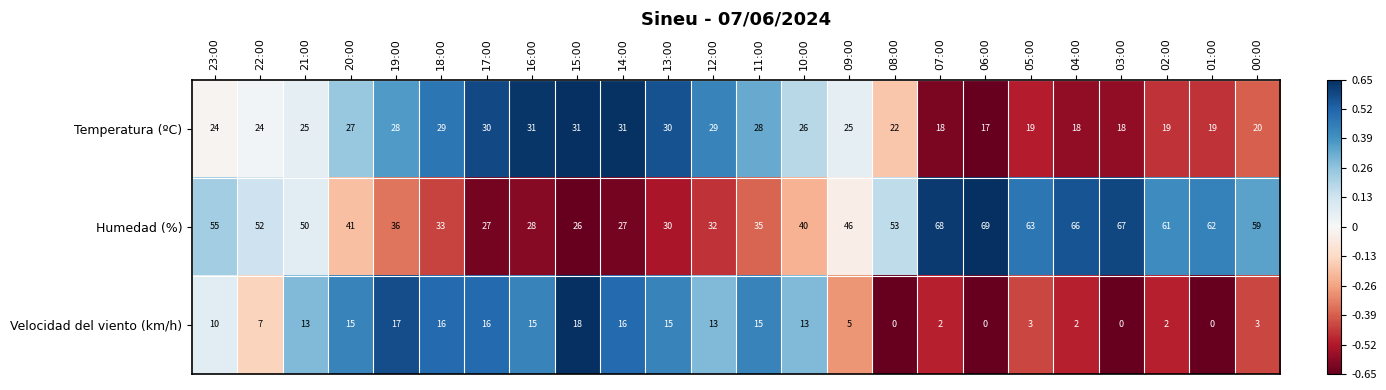

What is the sum of all Temperatura (ºC) values?

588